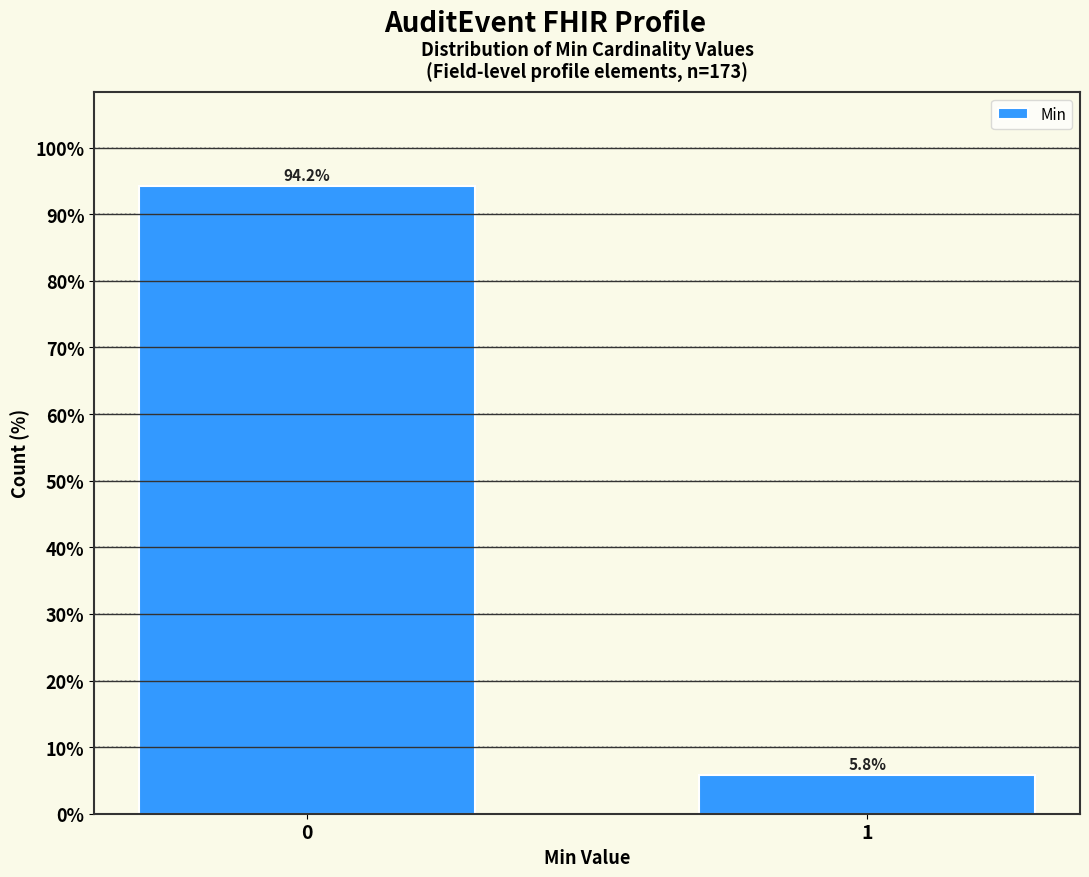

Reading left to right, extract all data points from this chart.

94.2	5.8